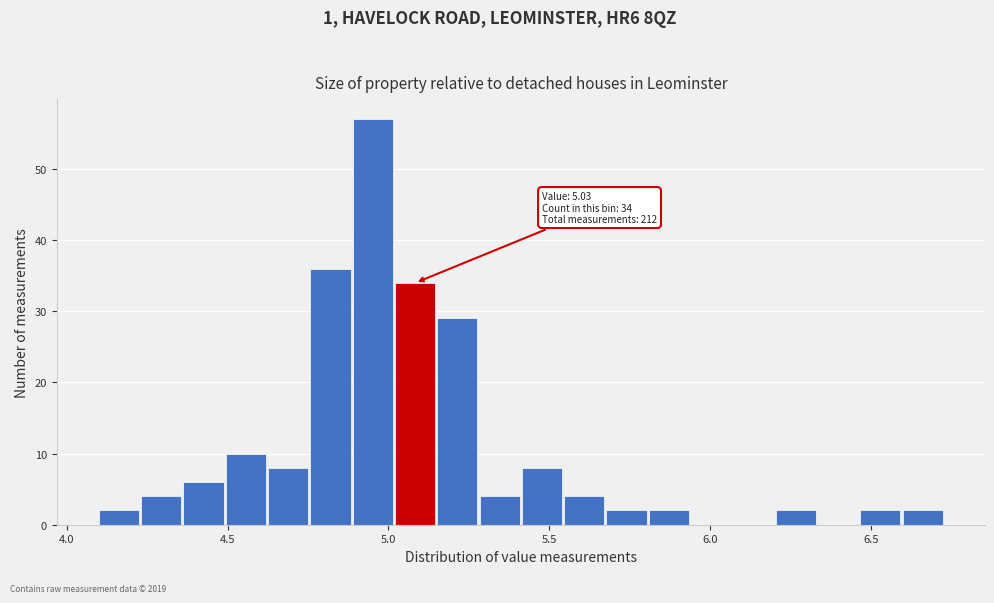

Read against the x-axis, roughly where is the centre of the tallest bar?

4.95